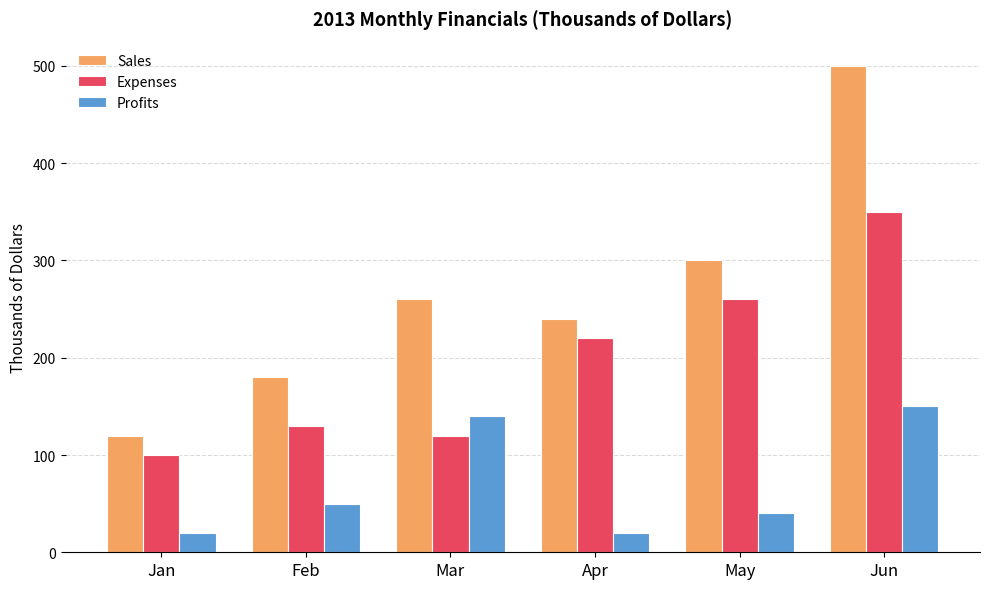

What is the maximum value for Sales?

500